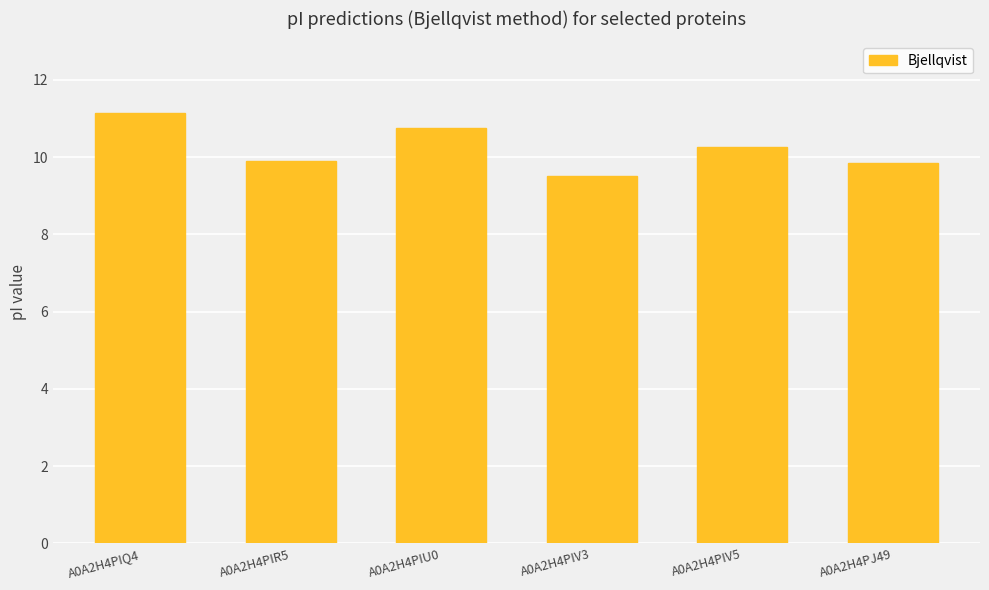

At which label does the data first exceed 10?

A0A2H4PIQ4